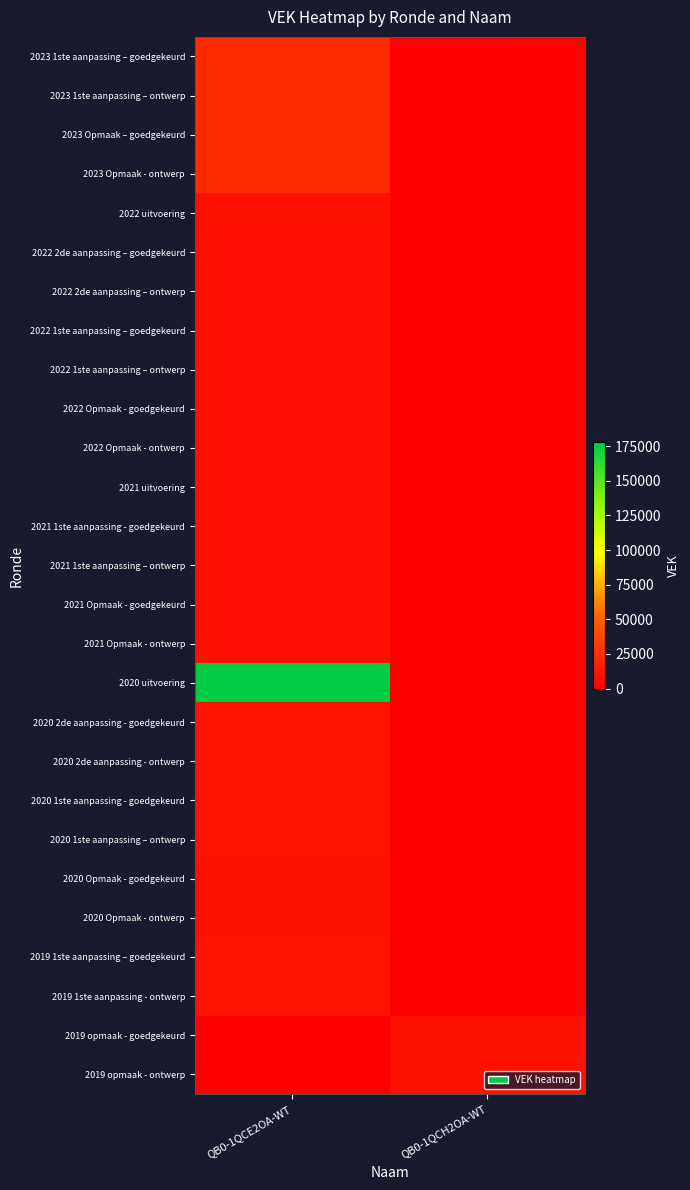

At how many categories does at least one series exceed 53224?

1